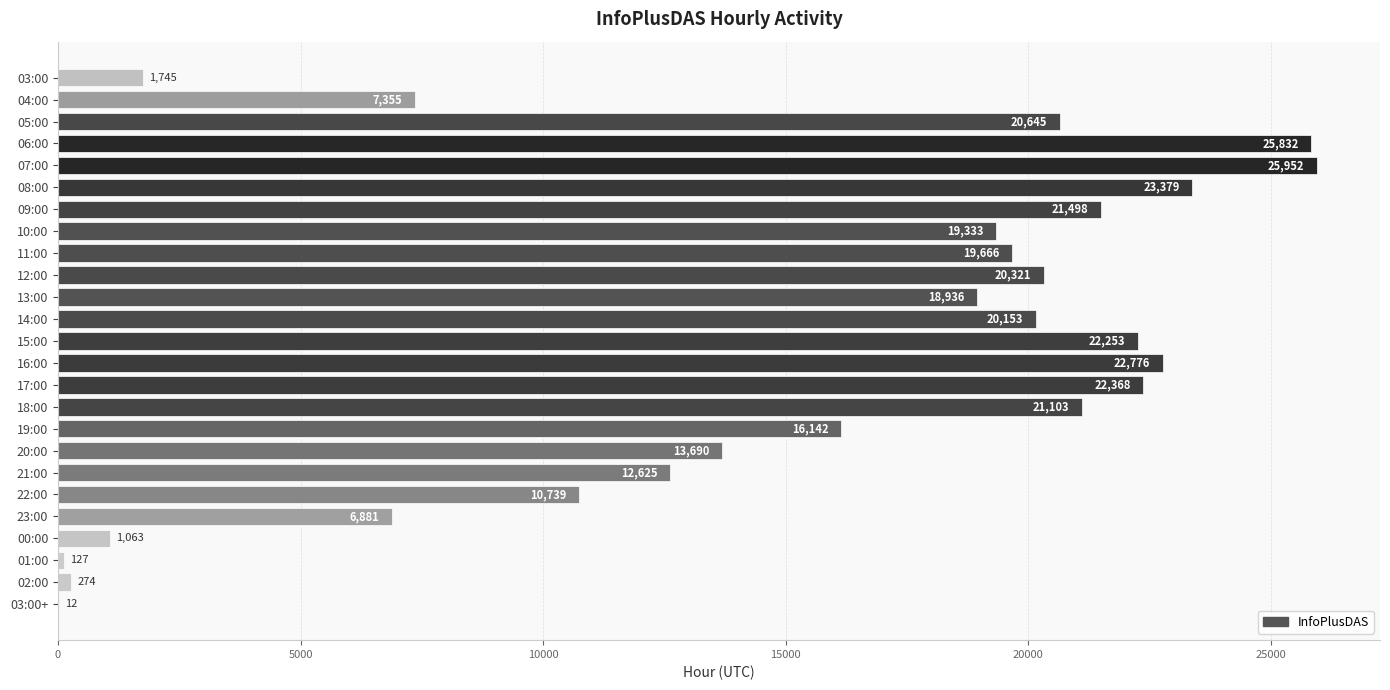

What is the approximate value at 19:00, to the nearest 10?

16140